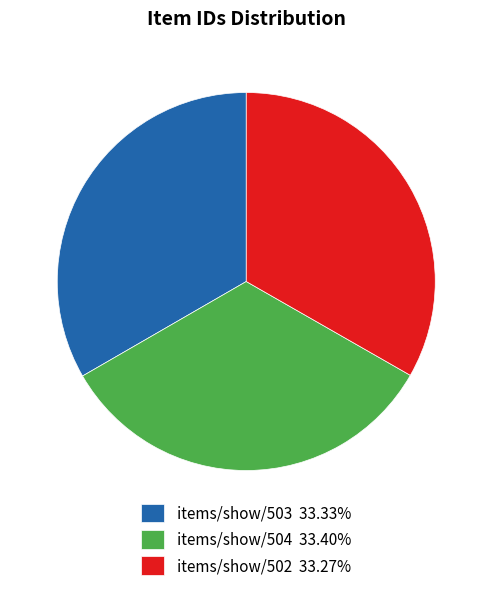

Is the sum of items/show/502 33.27% and items/show/503 33.33% greater than half?

Yes